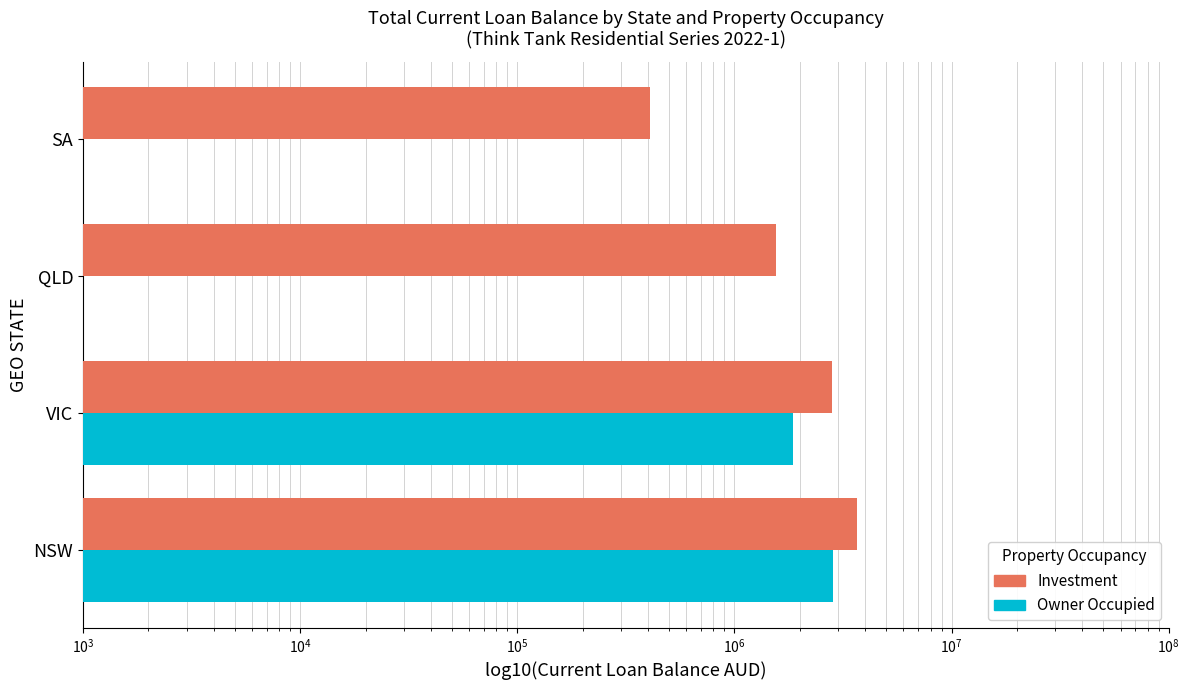

What is the value of the Investment bar at the 3rd from the left?

1561212.5